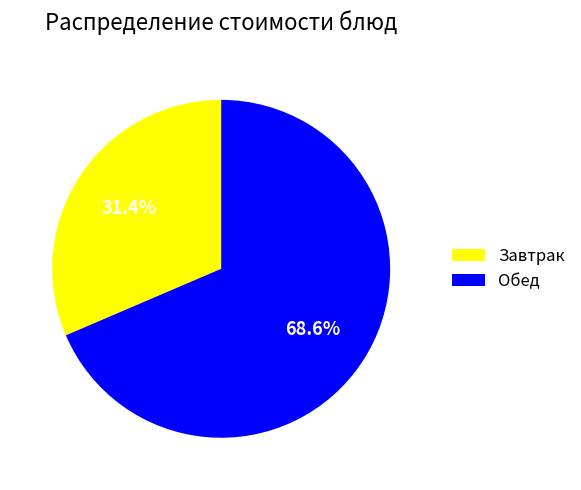

What is the ratio of the value at Обед to the value at Завтрак?

2.2